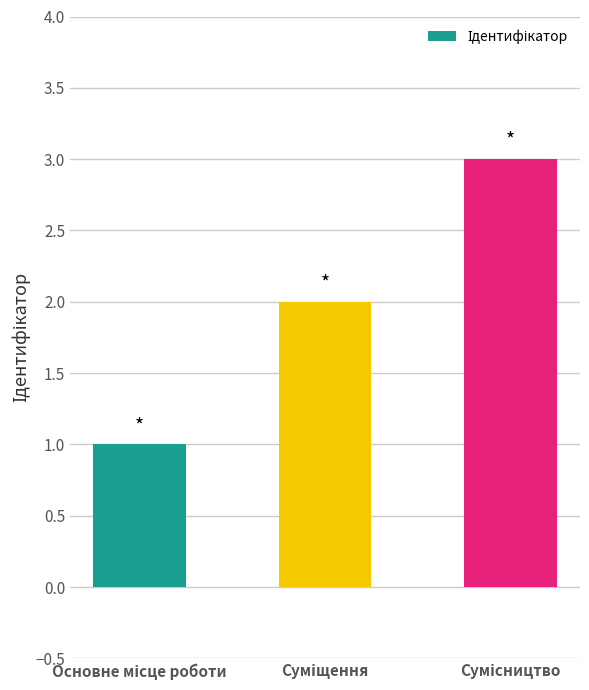

What is the greatest value displayed?

3